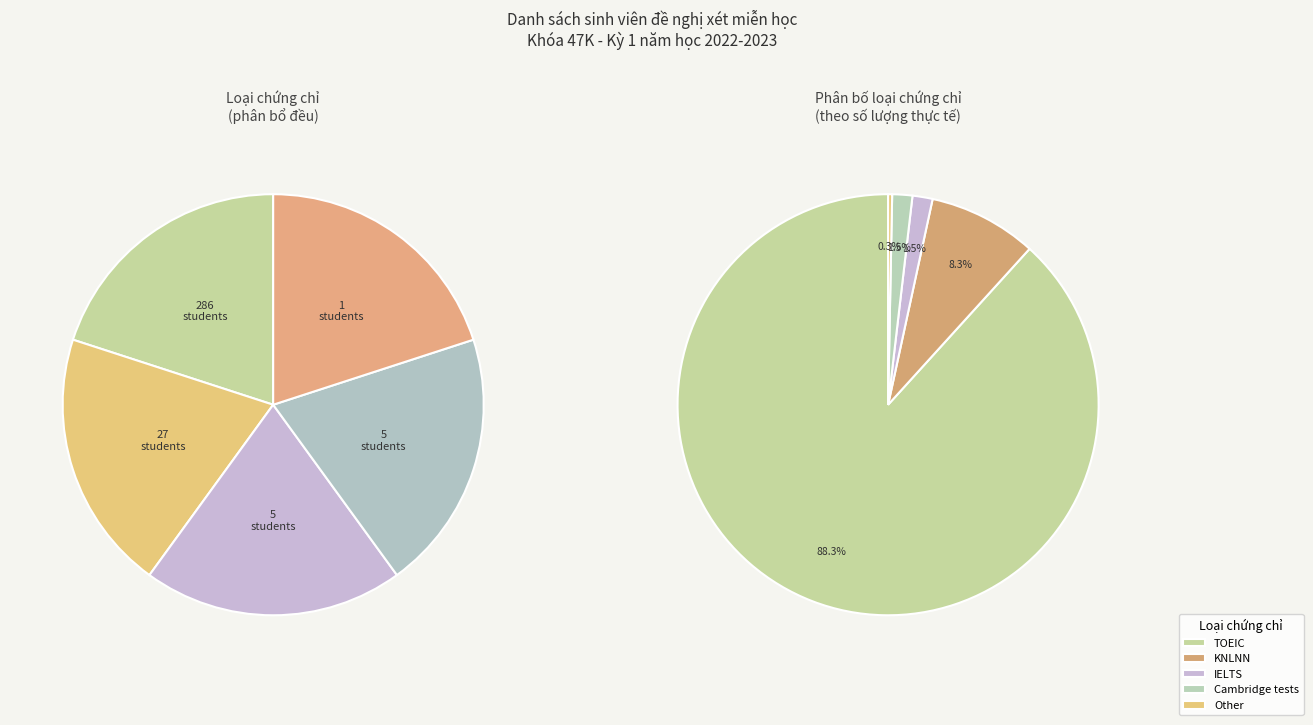

What is the majority slice?

TOEIC